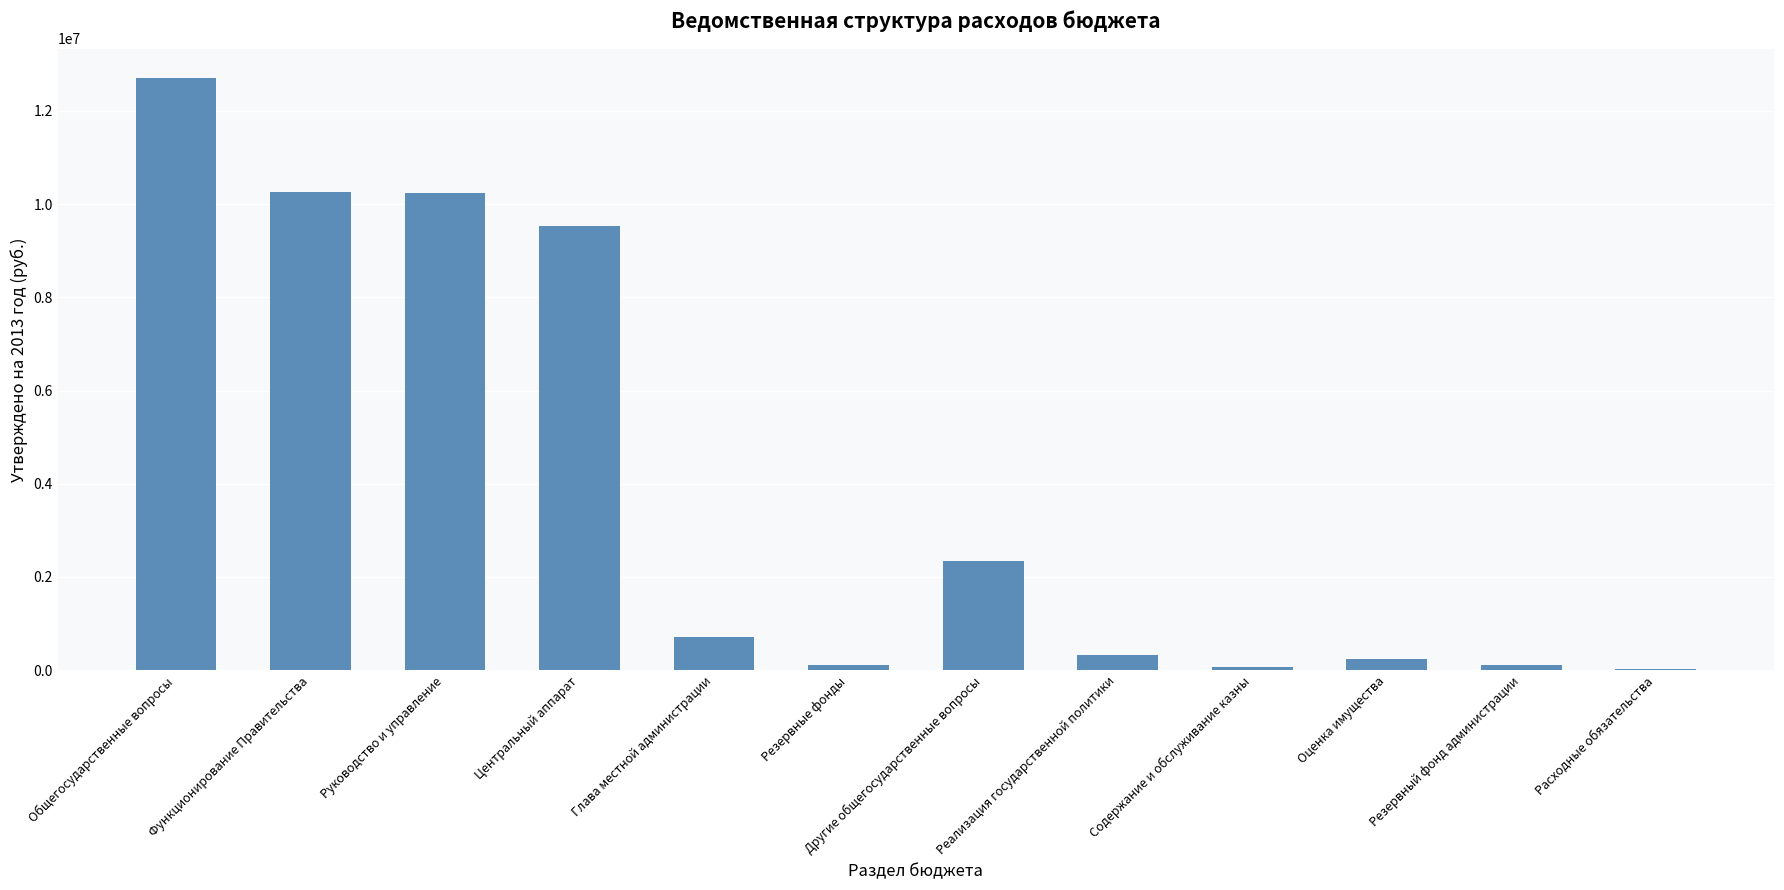

What is the sum of all values?

46655800